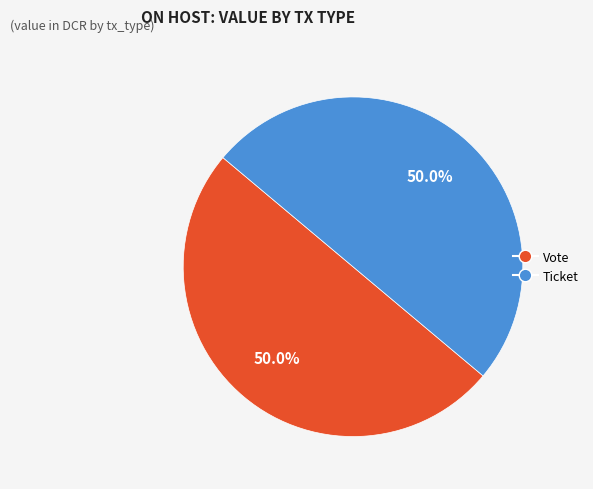

What percentage do Vote and Ticket together represent?

100.0%